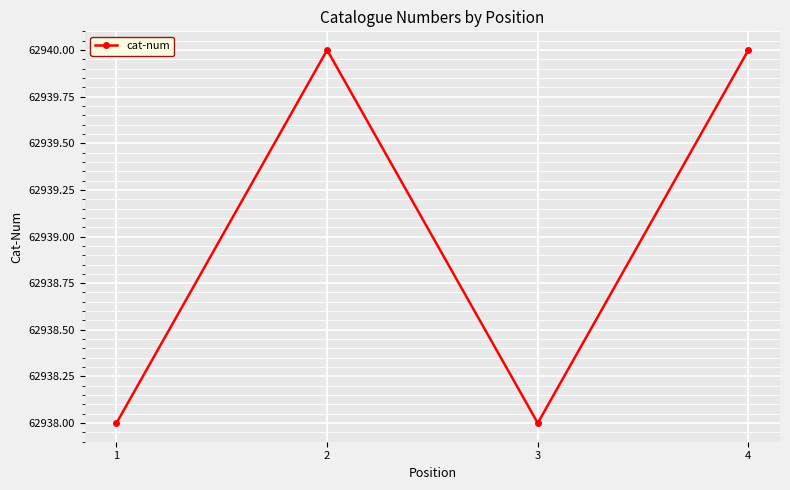

What is the maximum value shown in the chart?

62940